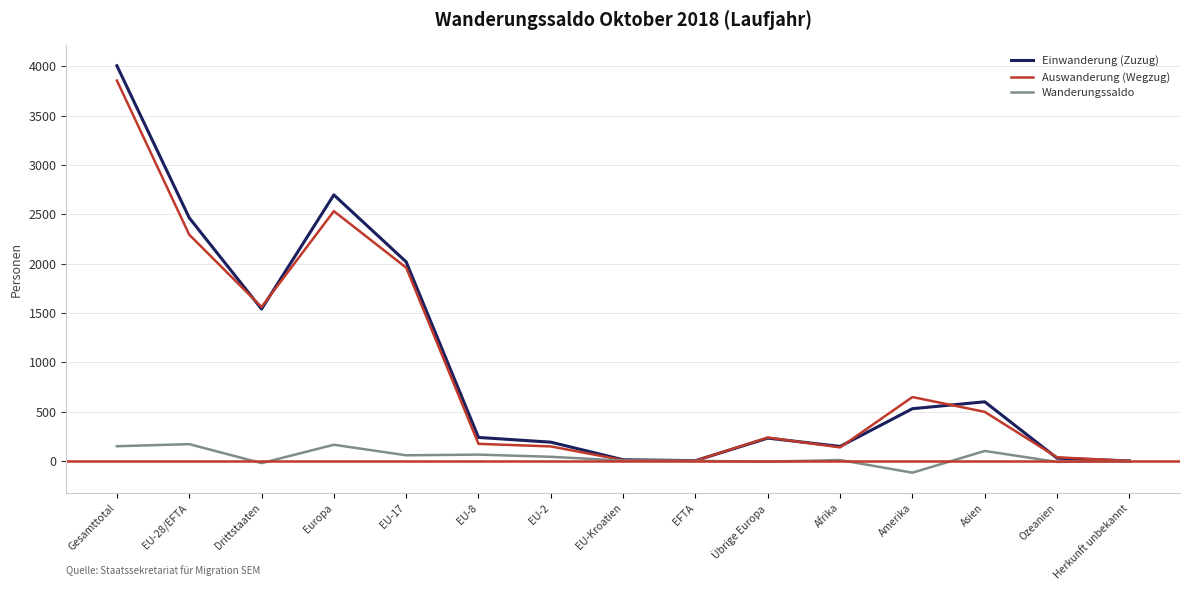

Which series has the largest total across all categories?

Einwanderung (Zuzug)